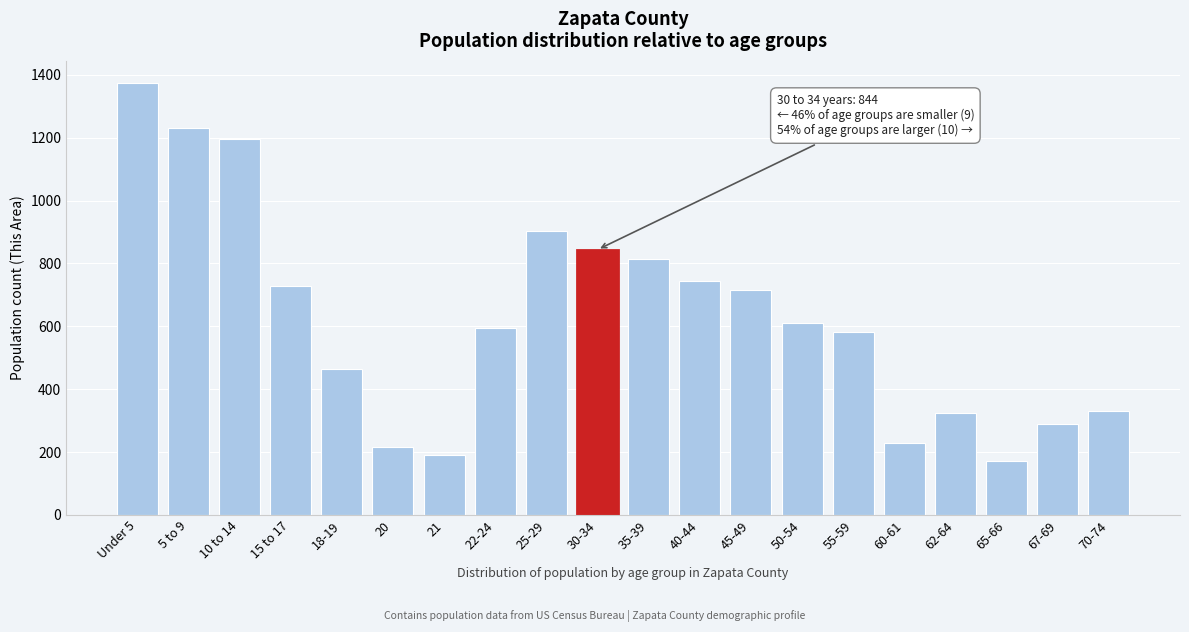

Reading left to right, what are all the values shown in this chart?

1376	1231	1196	728	465	217	191	595	904	844	814	743	715	611	581	228	323	172	288	331